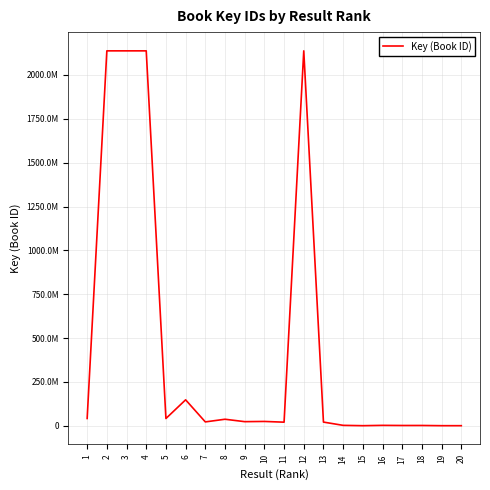

True or false: there are more than 0 points higher than both neighbors.

True